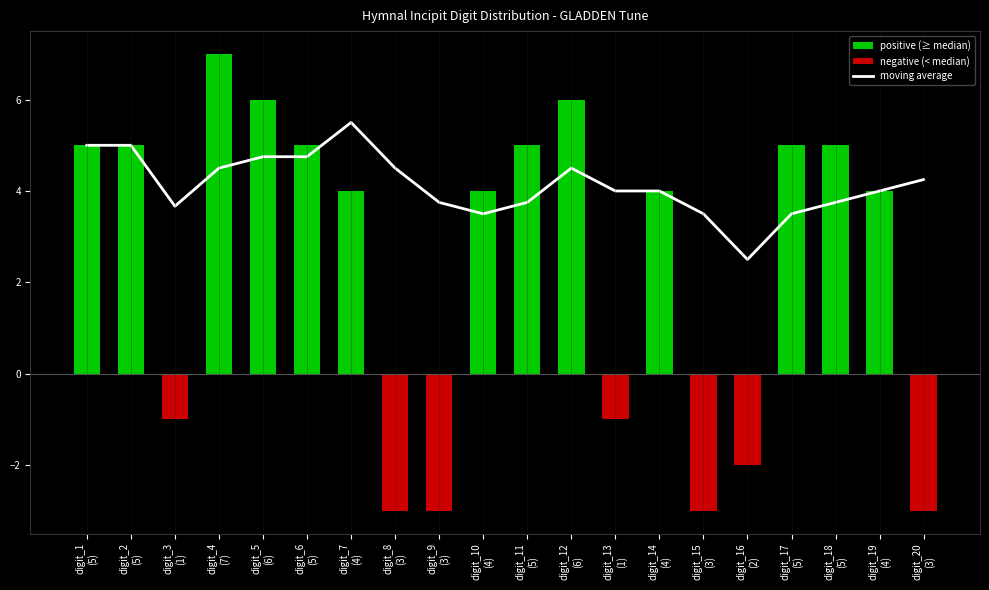

What position from the right is digit_4
(7)?

17